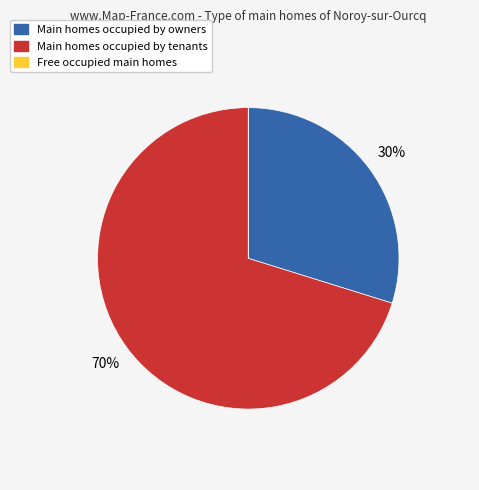

To the nearest percent, what is the difference between the largest and smallest slice percentages?

70%